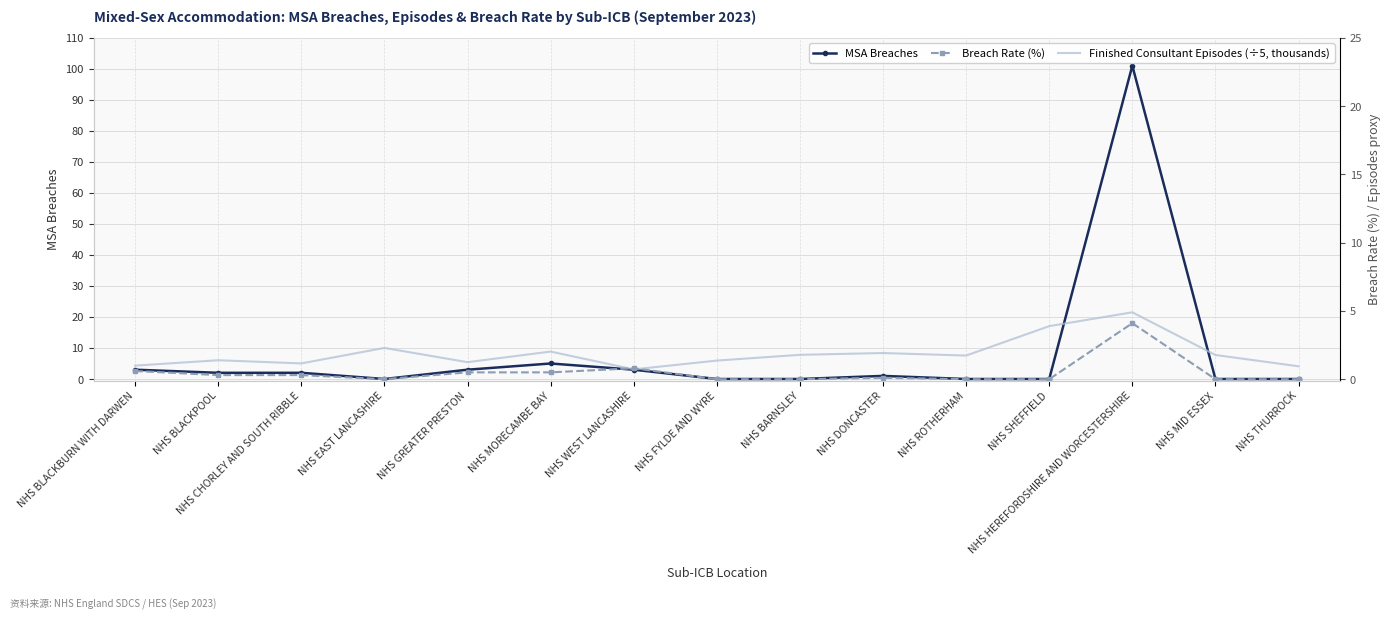

How many values in the Finished Consultant Episodes (÷5, thousands) series are below 1?

3